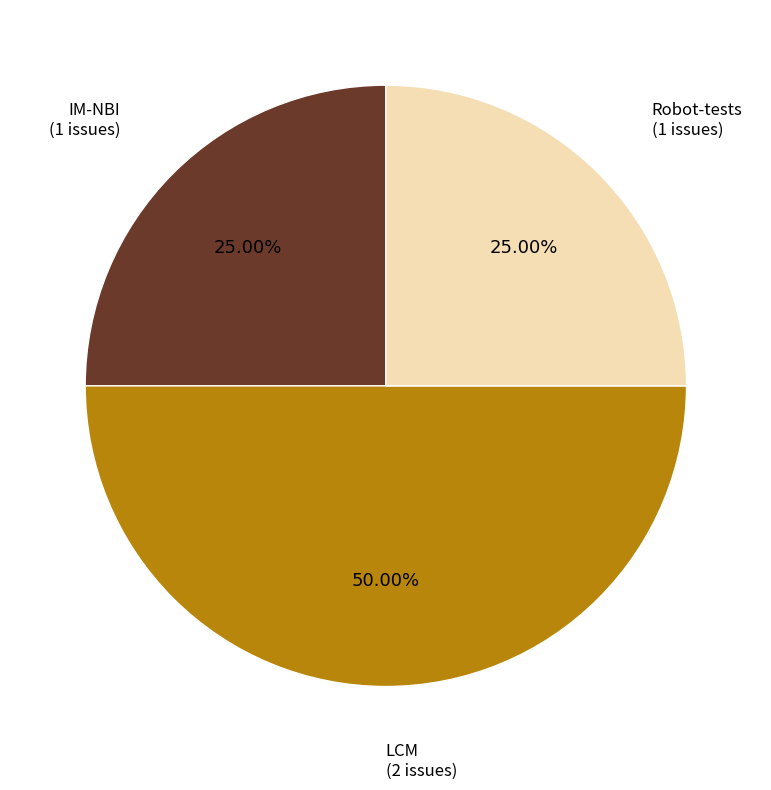

Which has a higher value, LCM or Robot-tests?

LCM